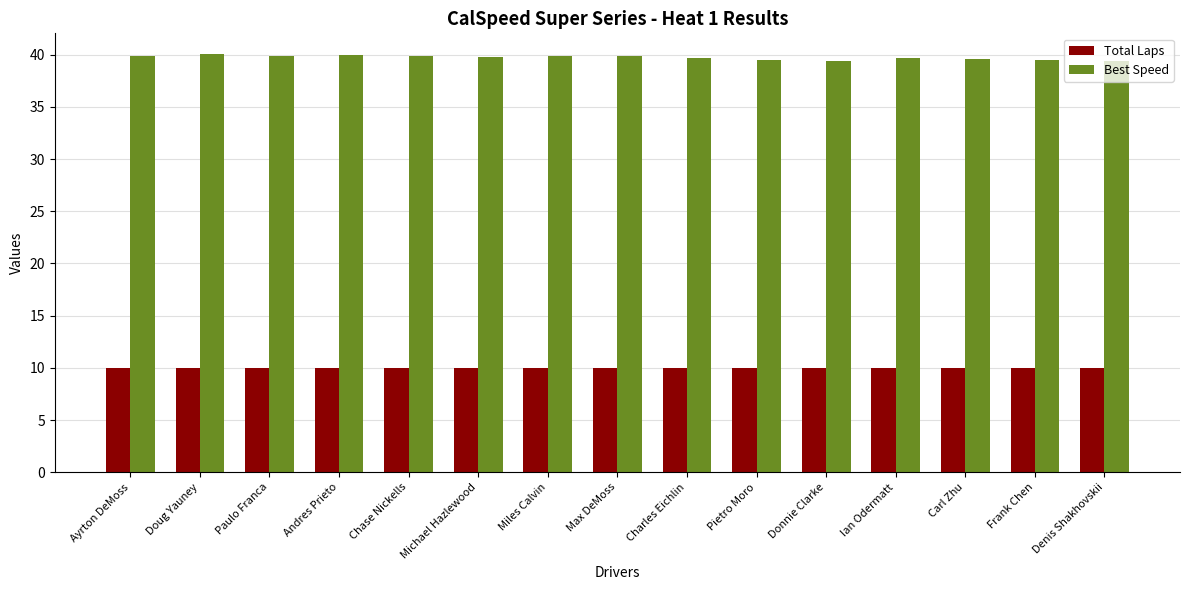

The value of Best Speed at Pietro Moro is 39.5. True or false?

True